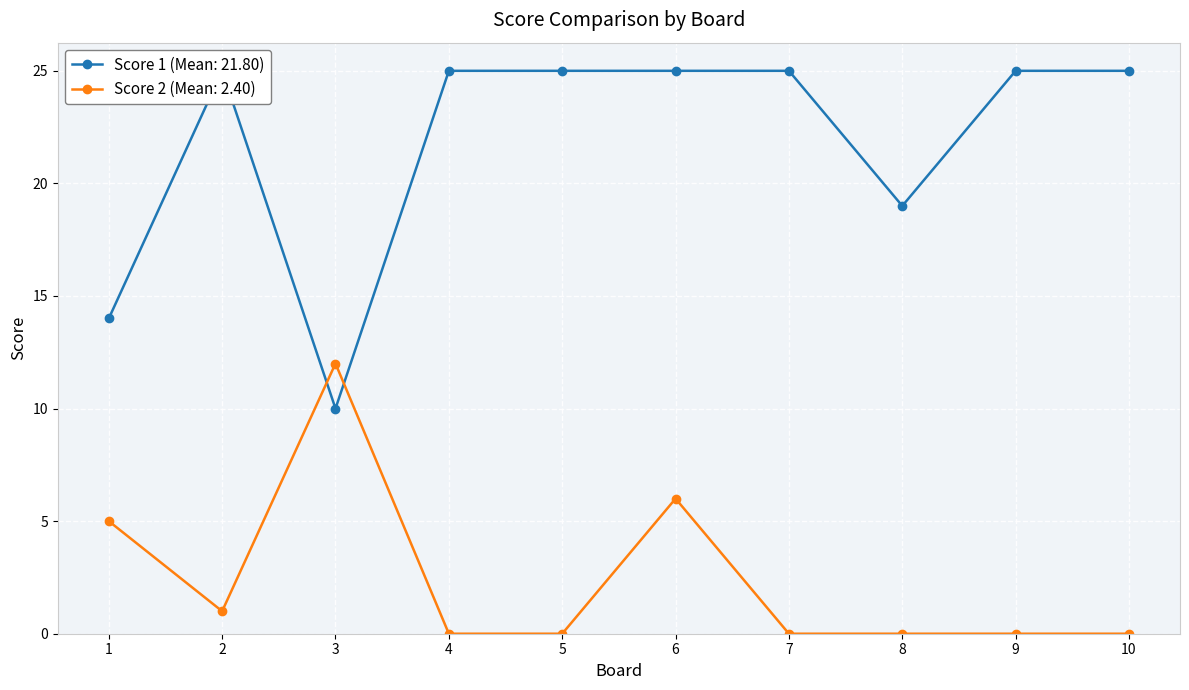

What is the sum of the Score 1 values at 3 and 7?

35